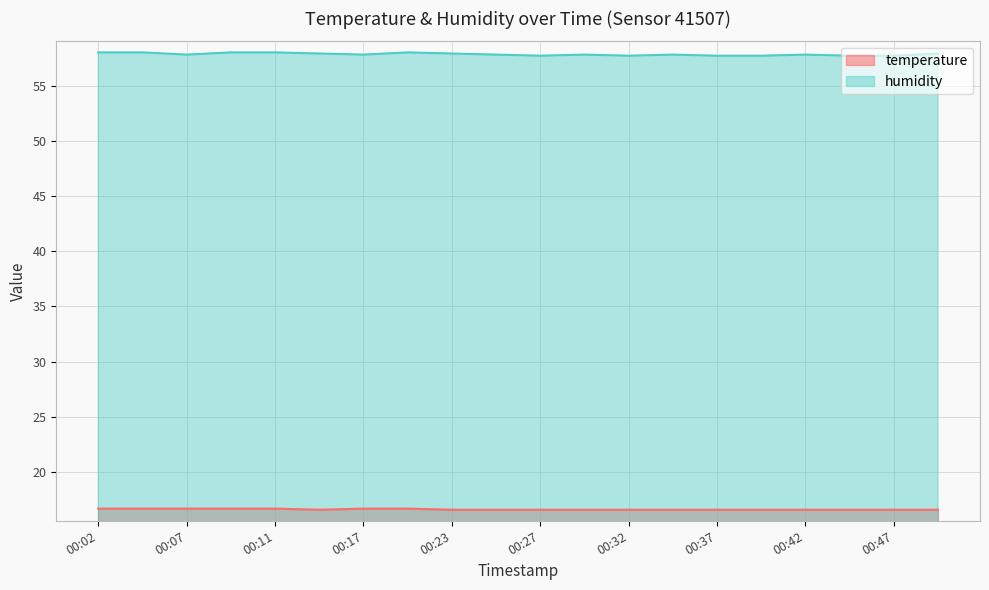

Where is the first local minimum for temperature?

00:14